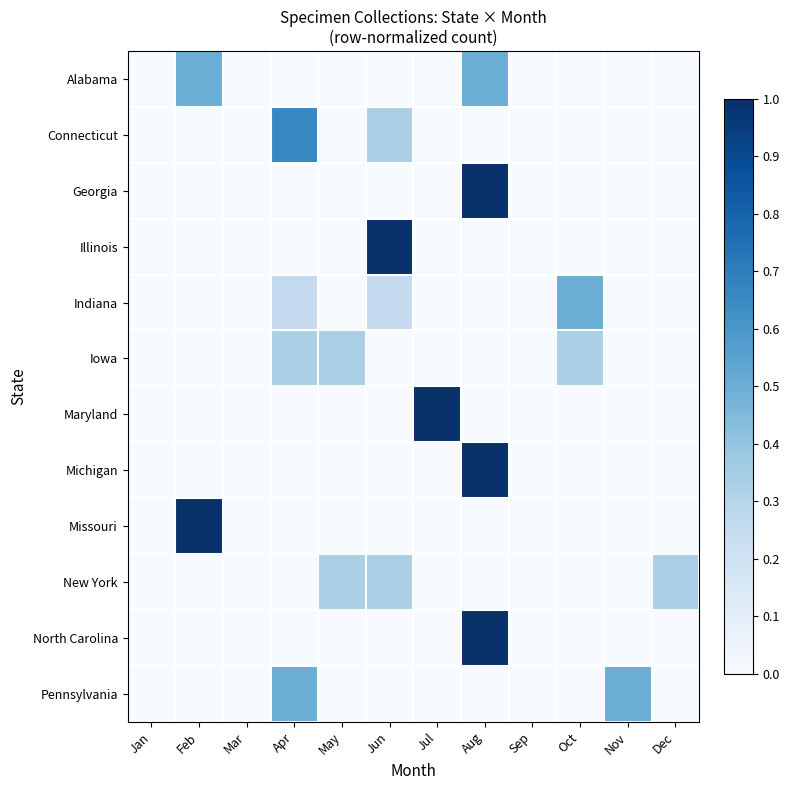

Between Nov and Jun, which is larger?

Nov